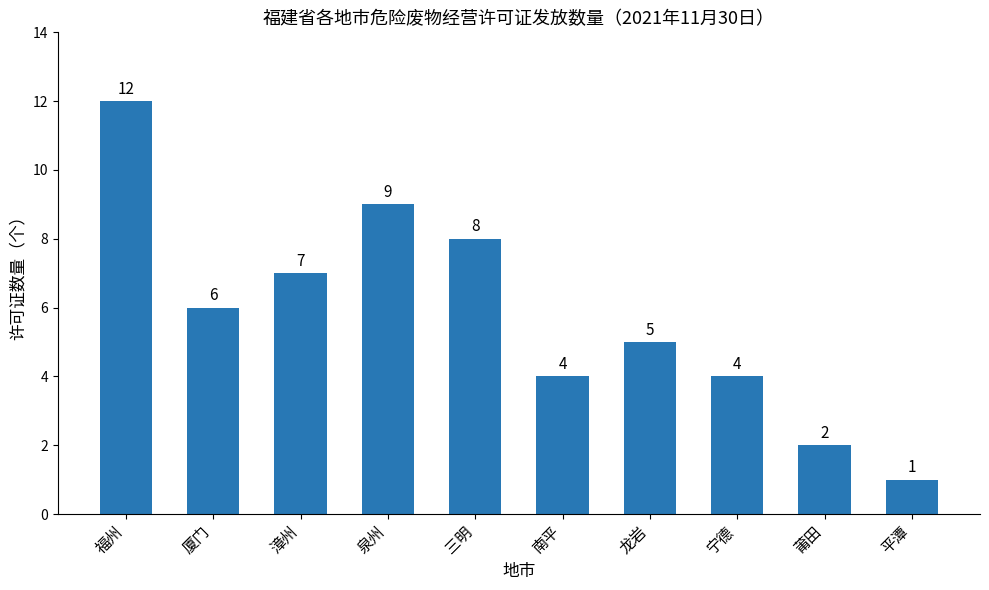

What is the ratio of the value at 泉州 to the value at 福州?

0.8